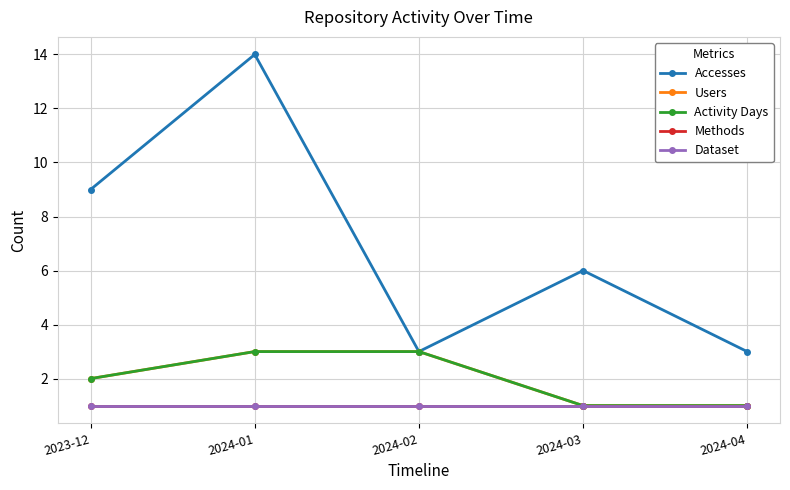

Does the chart have visible grid lines?

Yes